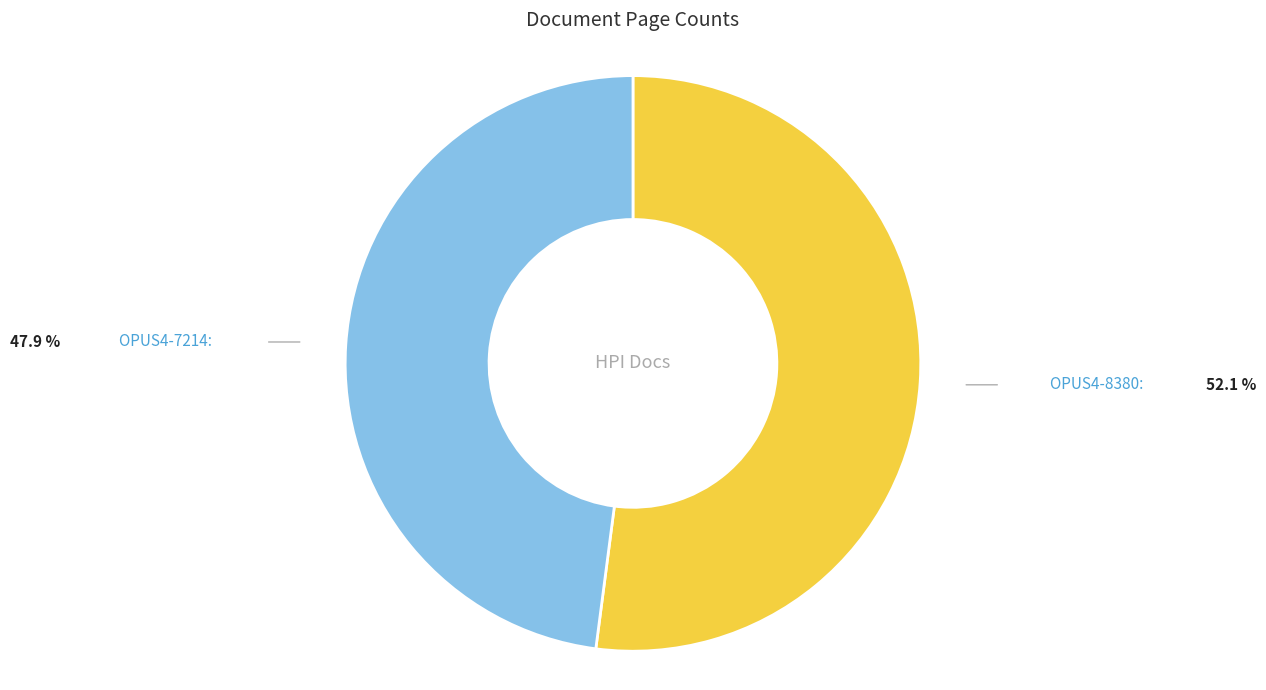

The OPUS4-8380 slice represents 66% of the pie. True or false?

False